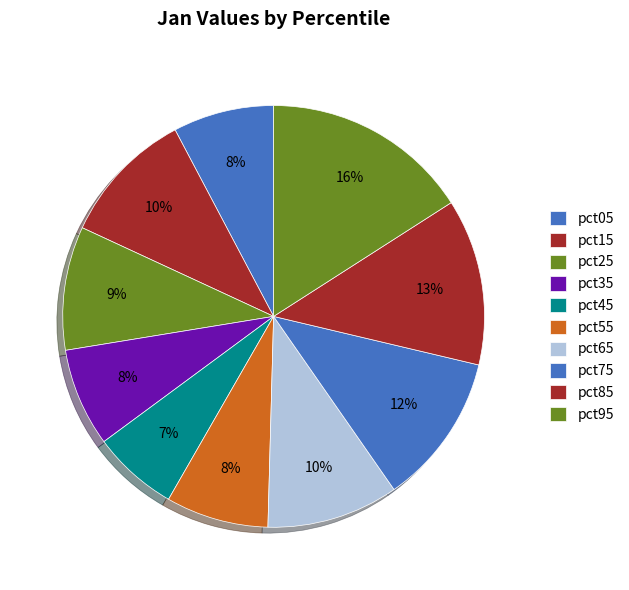

Rank the categories by value from highest to lowest.

pct95, pct85, pct75, pct15, pct65, pct25, pct55, pct05, pct35, pct45